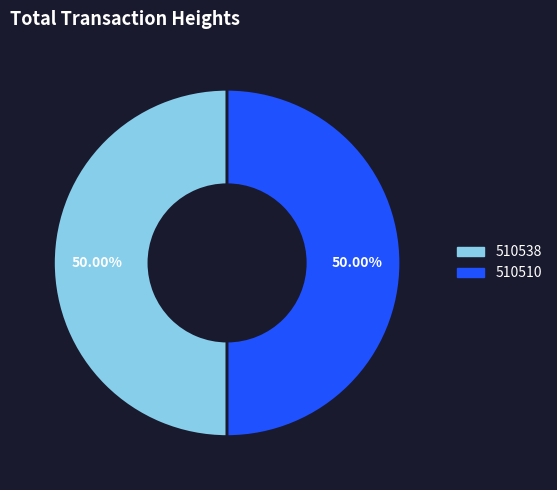

Do 510510 and 510538 together represent more than half of the pie?

Yes